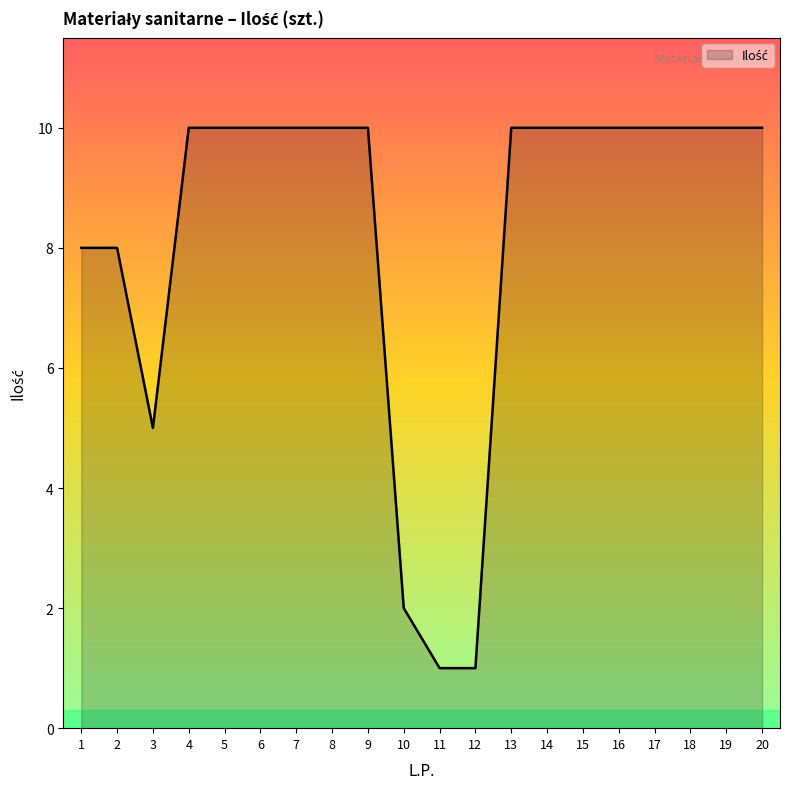

Is it true that the value at 18 is 6?

False